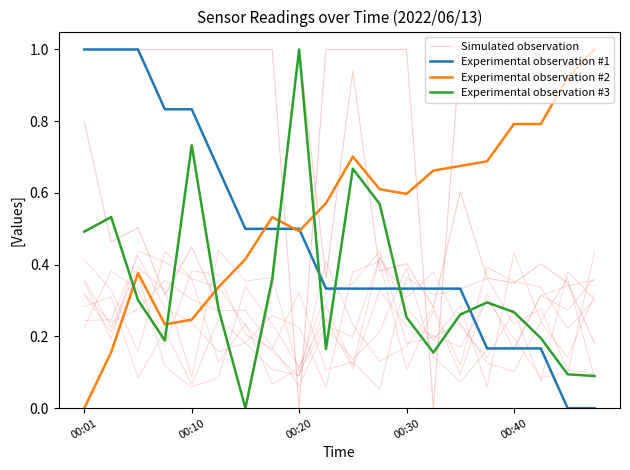

Reading left to right, list all the values displayed in this chart.

Simulated observation: 0.2	0.2	0.4	0.3	0.2	0.2	0.2	0.3	0.2	0.1	0.4	0.4	0.1	0.3	0.1	0.3	0.2	0.3	0.3	0.4
Experimental observation #1: 1.0	1.0	1.0	0.8	0.8	0.7	0.5	0.5	0.5	0.3	0.3	0.3	0.3	0.3	0.3	0.2	0.2	0.2	0.0	0.0
Experimental observation #2: 0.0	0.2	0.4	0.2	0.2	0.3	0.4	0.5	0.5	0.6	0.7	0.6	0.6	0.7	0.7	0.7	0.8	0.8	0.9	1.0
Experimental observation #3: 0.5	0.5	0.3	0.2	0.7	0.3	0.0	0.4	1.0	0.2	0.7	0.6	0.3	0.2	0.3	0.3	0.3	0.2	0.1	0.1